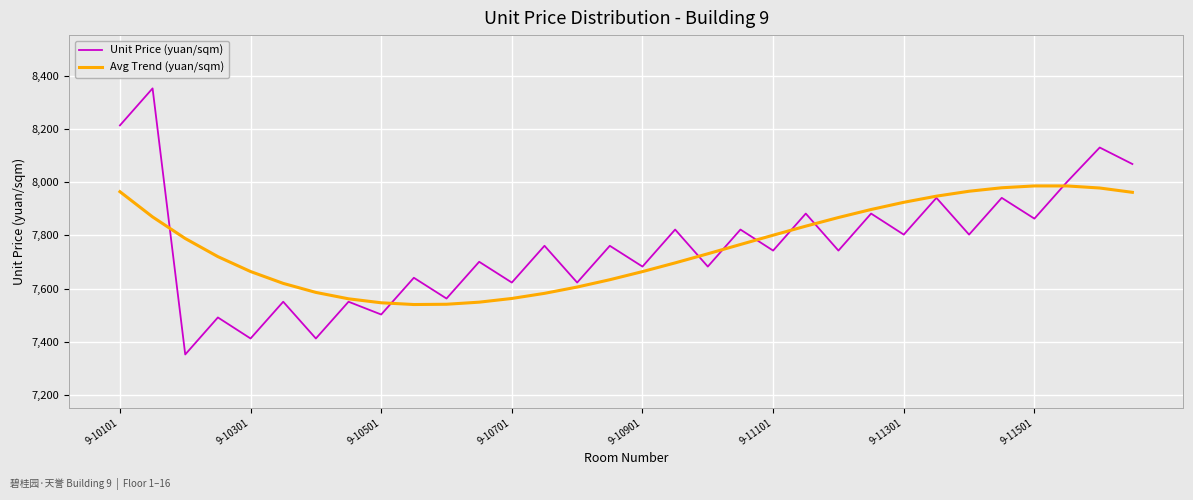

Which series has the largest range (max minus min)?

Unit Price (yuan/sqm)